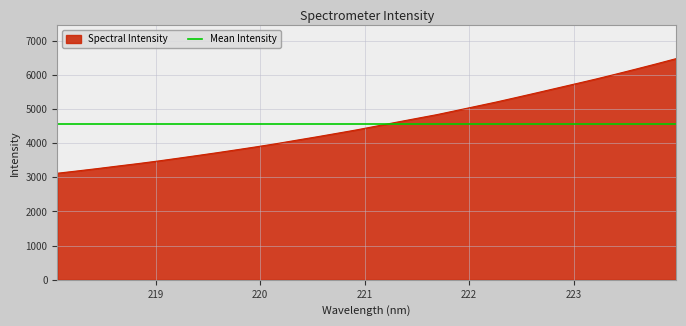

Reading left to right, extract all data points from this chart.

3118.2	3185.2	3254.0	3326.9	3397.6	3472.9	3553.6	3635.7	3719.5	3806.6	3894.9	3987.7	4087.2	4185.0	4286.6	4389.1	4500.6	4613.3	4723.5	4832.6	4956.0	5080.7	5204.8	5337.0	5470.7	5606.4	5741.5	5878.2	6021.7	6168.4	6318.1	6472.4